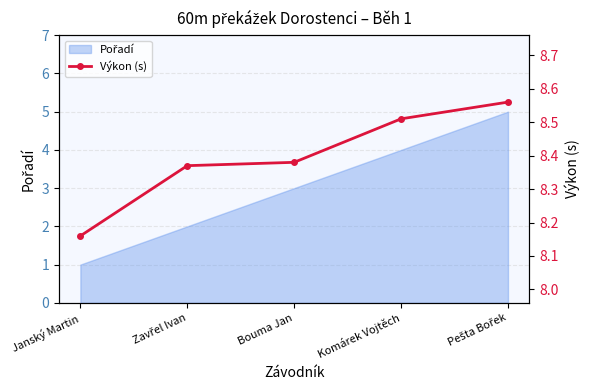

What is the approximate value at Bouma Jan?

8.4